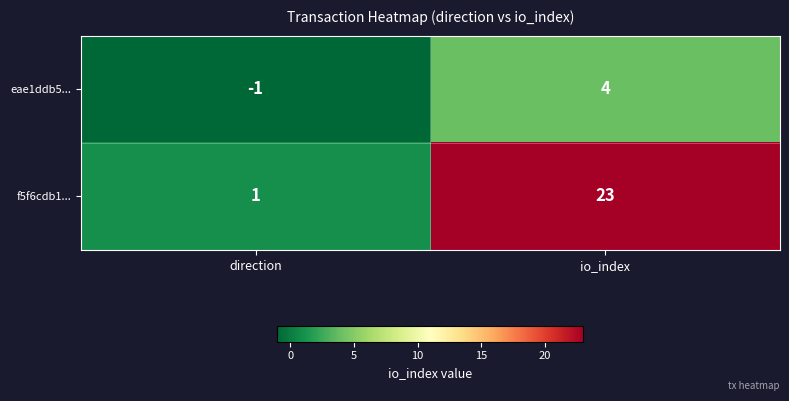

At io_index, list the series in order from largest to smallest.

f5f6cdb1..., eae1ddb5...